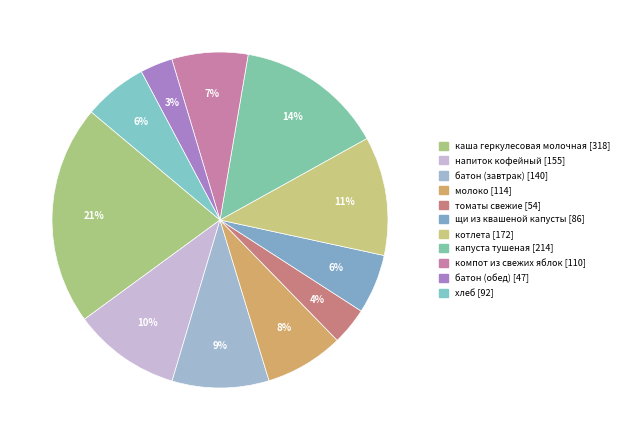

The щи из квашеной капусты slice represents 6% of the pie. True or false?

True